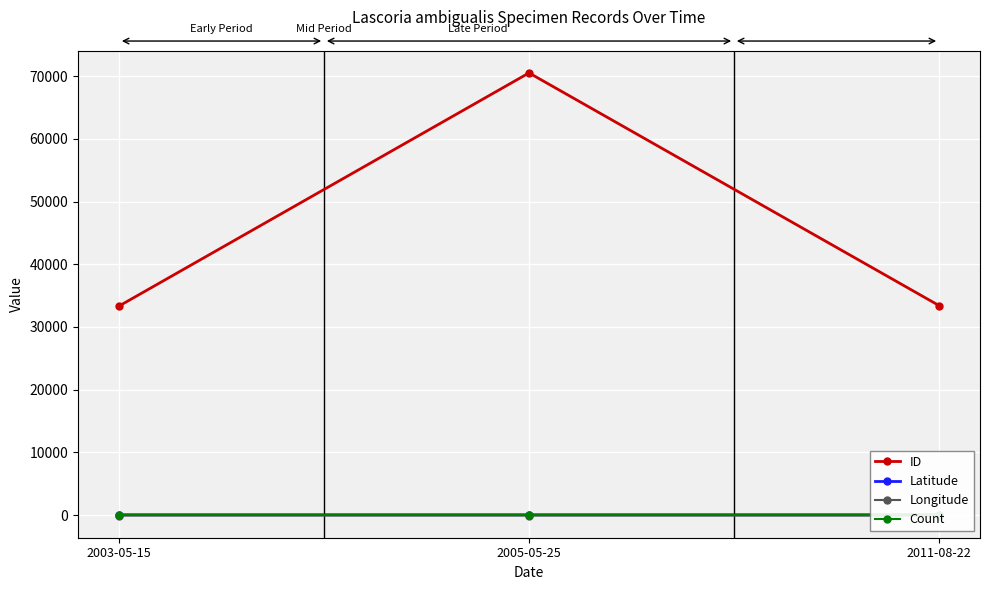

Rank the series at 2011-08-22 from highest to lowest value.

ID, Latitude, Count, Longitude